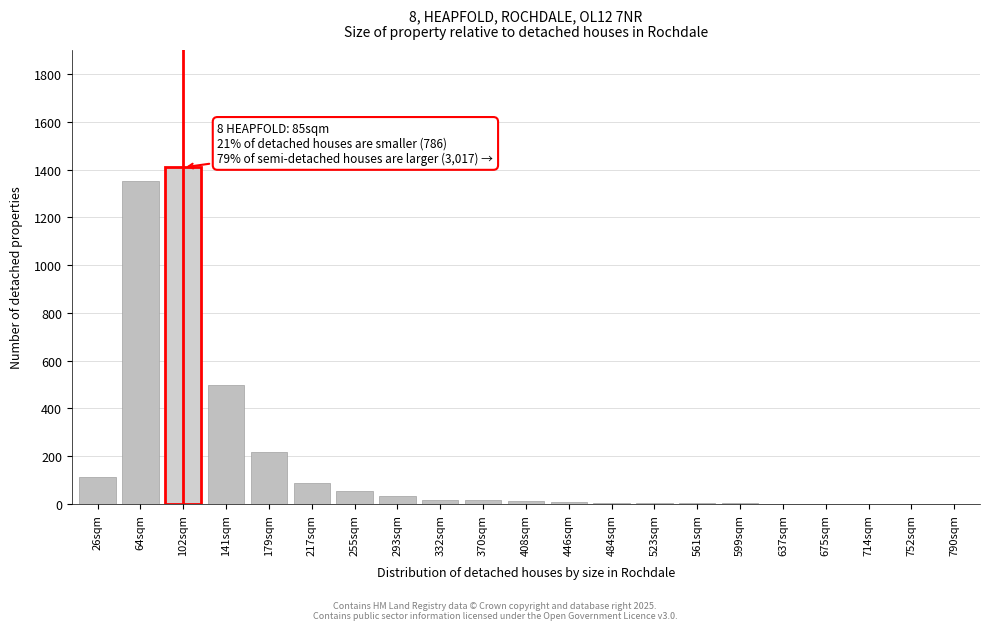

At which label is the value closest to 705?

141sqm